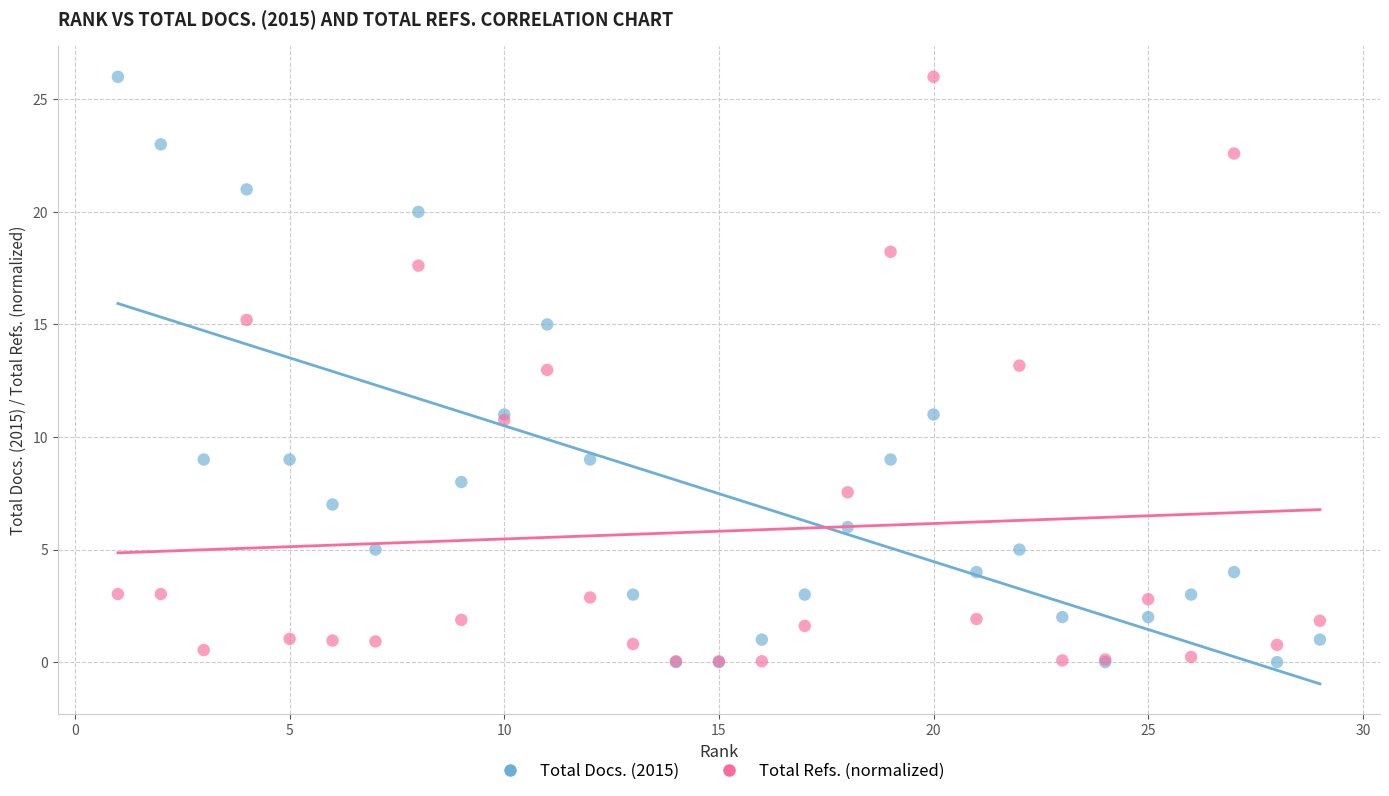

What are all the series names shown in the legend?

Total Docs. (2015), Total Refs. (normalized)